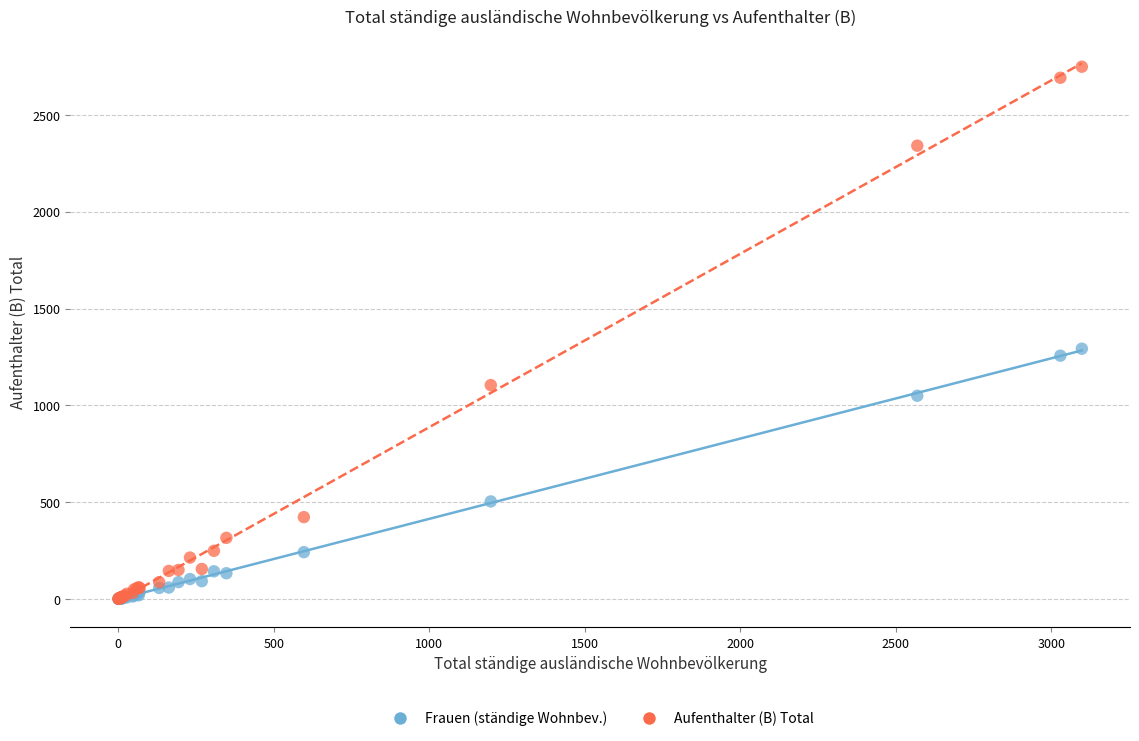

In the Frauen (ständige Wohnbev.) series, what Y value is closest to 646?

504